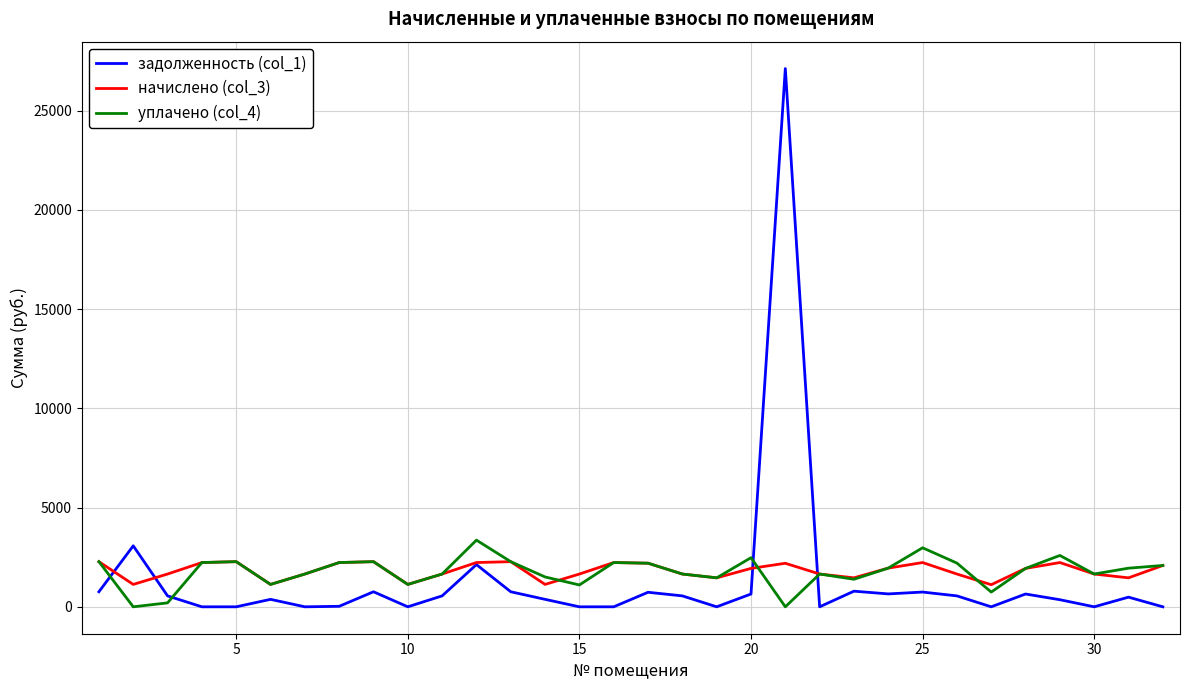

Which series has the widest spread of values?

задолженность (col_1)